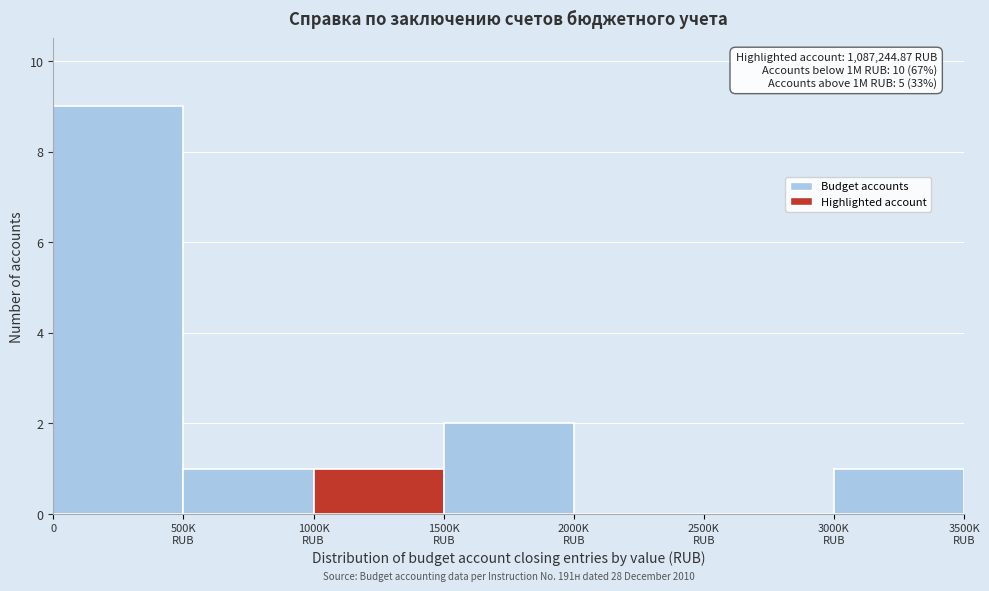

The value at 0 is 9. True or false?

True